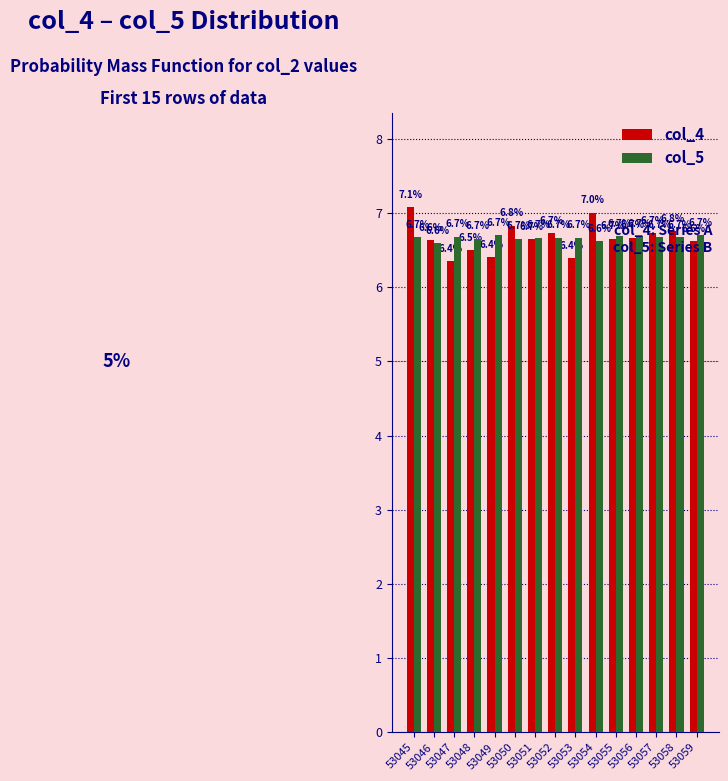

List the series in order of their peak value, lowest first.

col_5, col_4